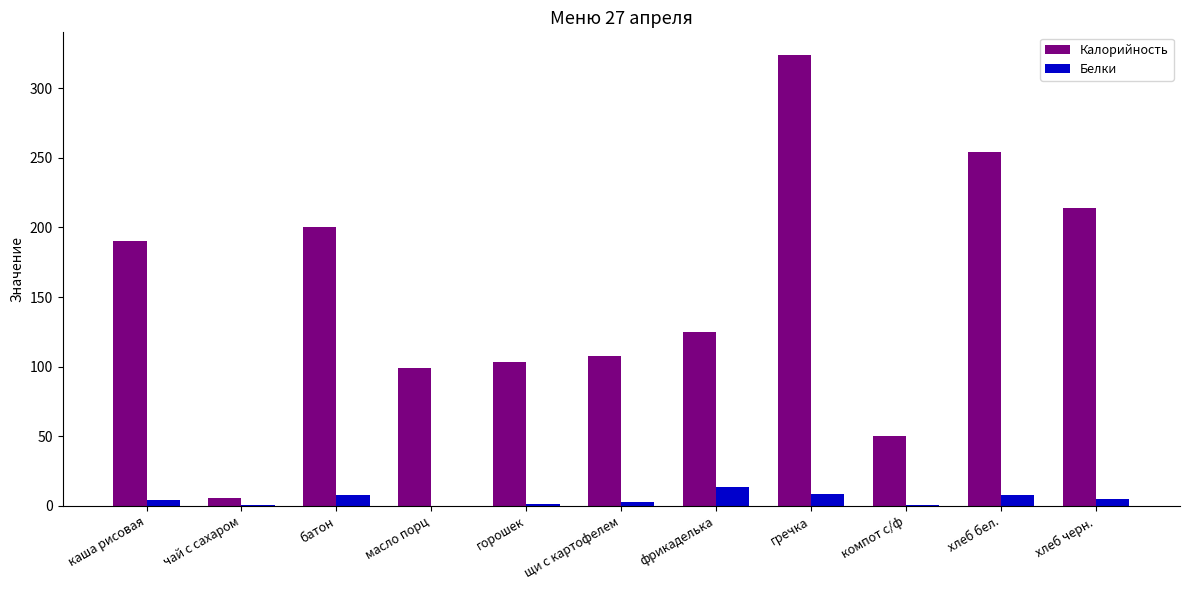

The value of Белки at фрикаделька is 3.0. True or false?

False